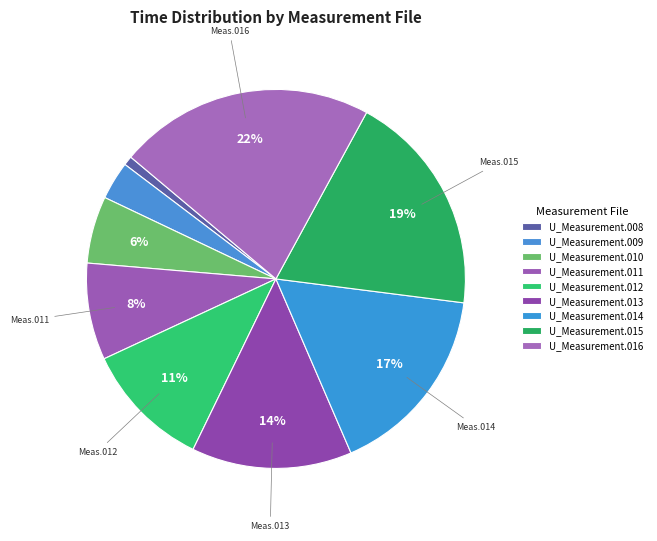

What is the ratio of the value at U_Measurement.014 to the value at U_Measurement.013?

1.2